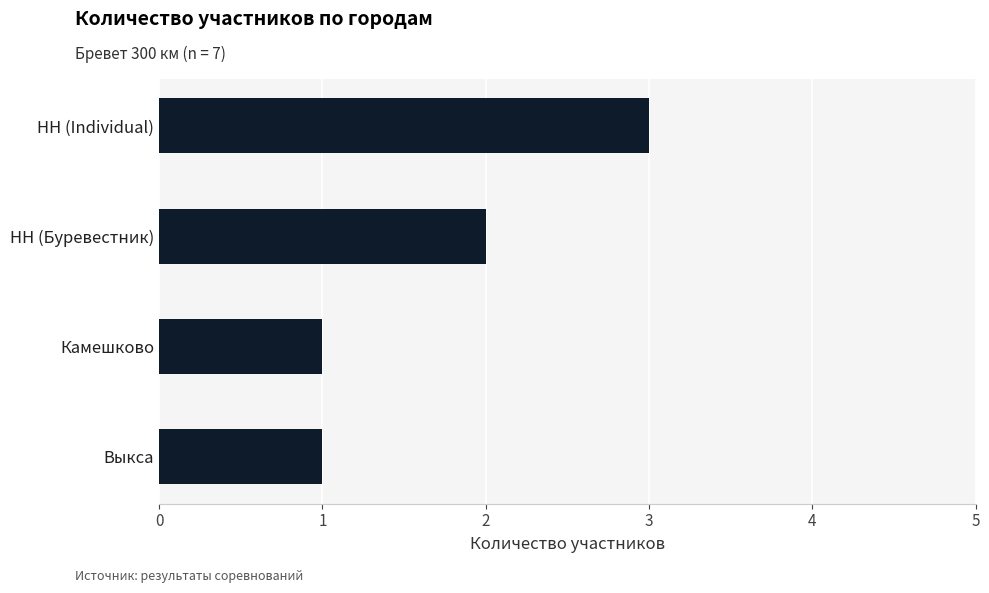

Reading top to bottom, extract all data points from this chart.

3	2	1	1